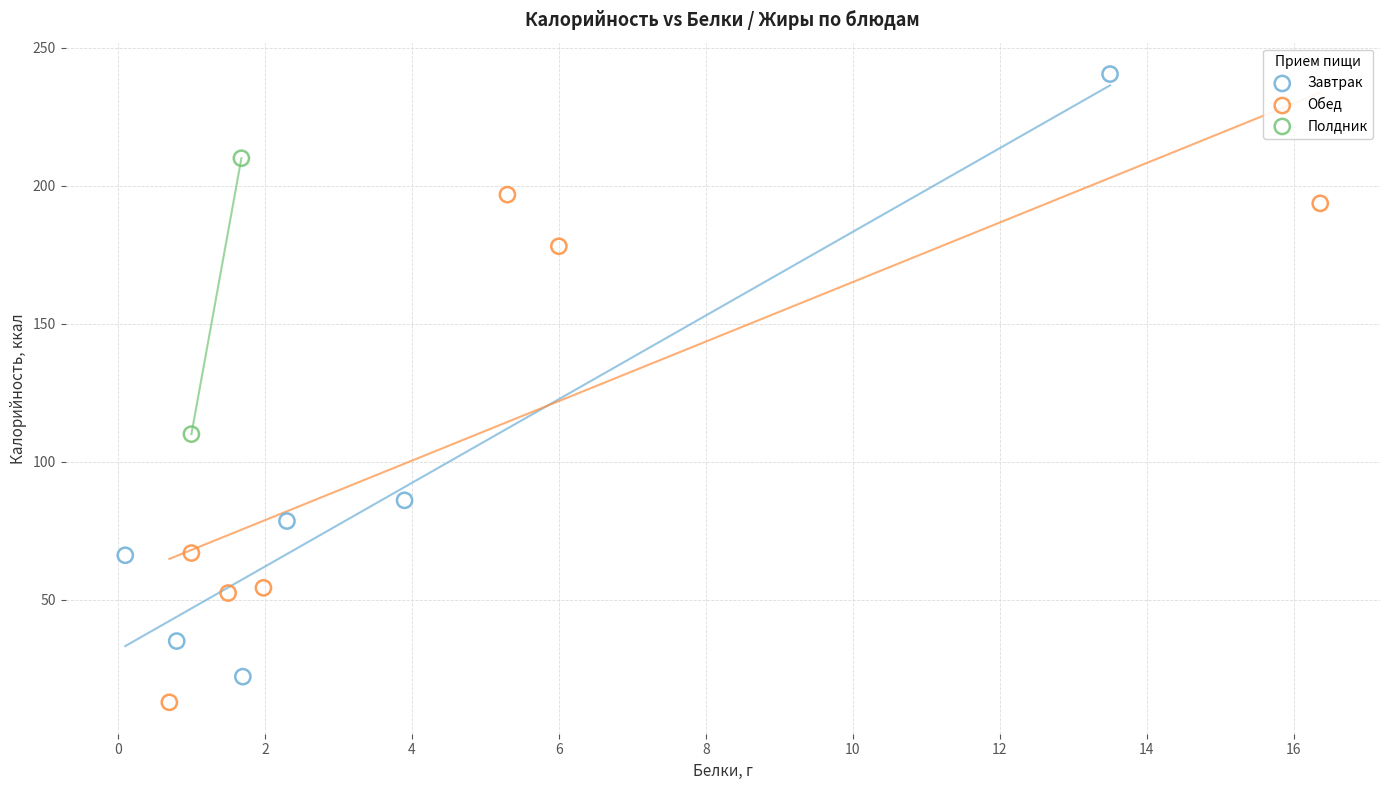

What are all the series names shown in the legend?

Завтрак, Обед, Полдник